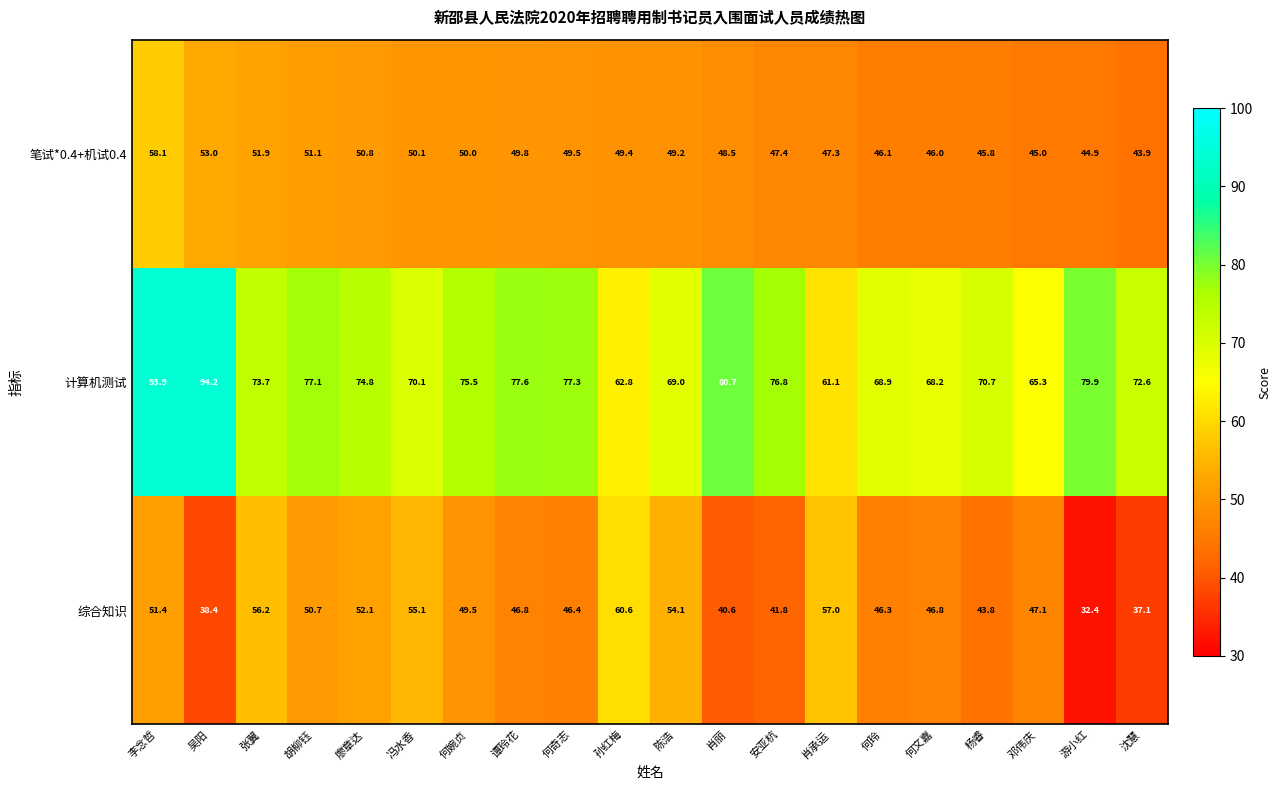

What is the difference between the maximum and minimum values in the 笔试*0.4+机试0.4 series?

14.2